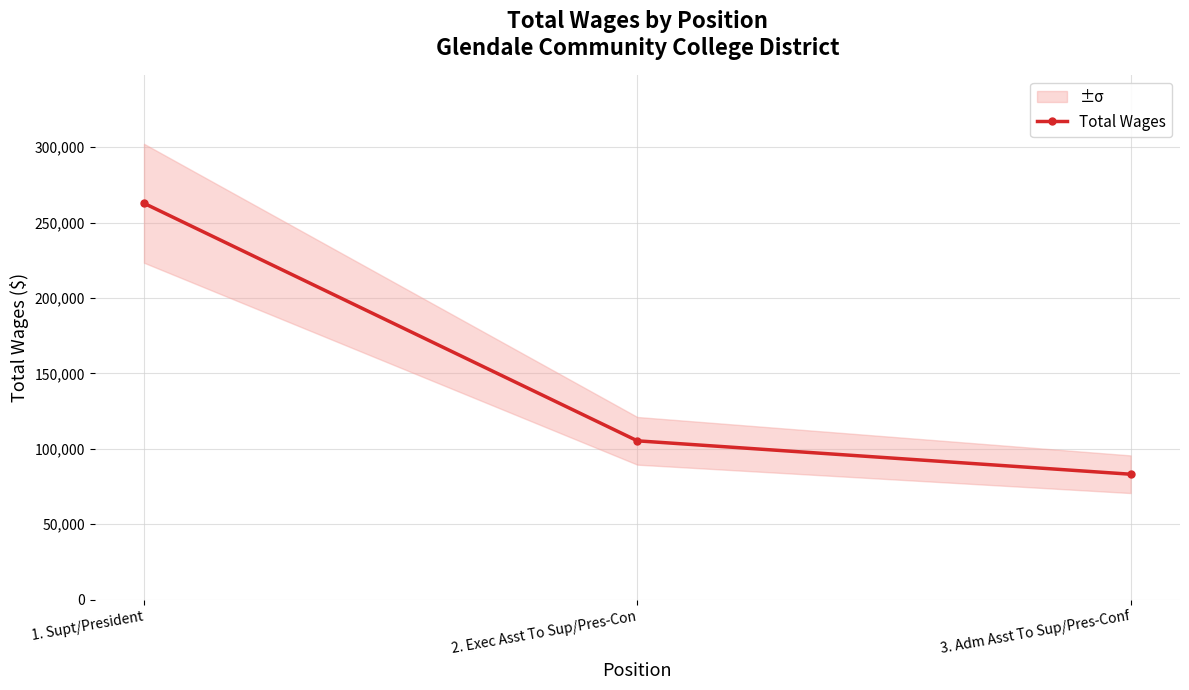

What position from the right is 3. Adm Asst To Sup/Pres-Conf?

1